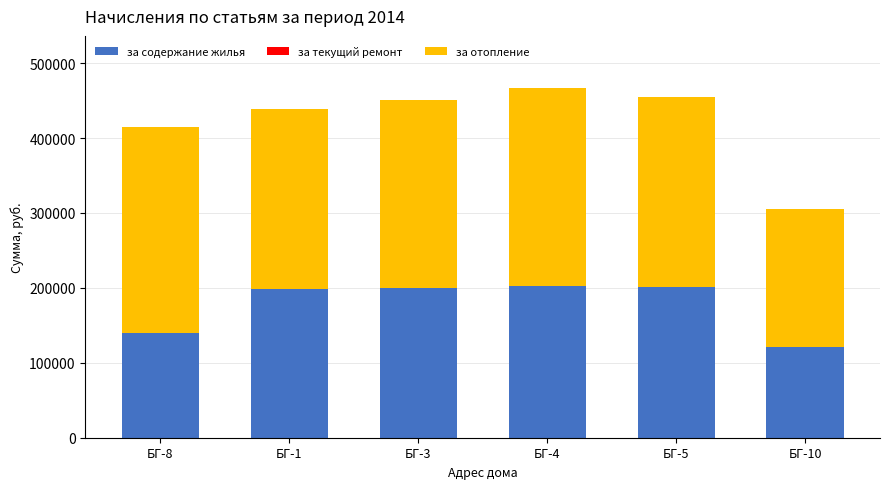

At which label does за содержание жилья reach its minimum?

БГ-10